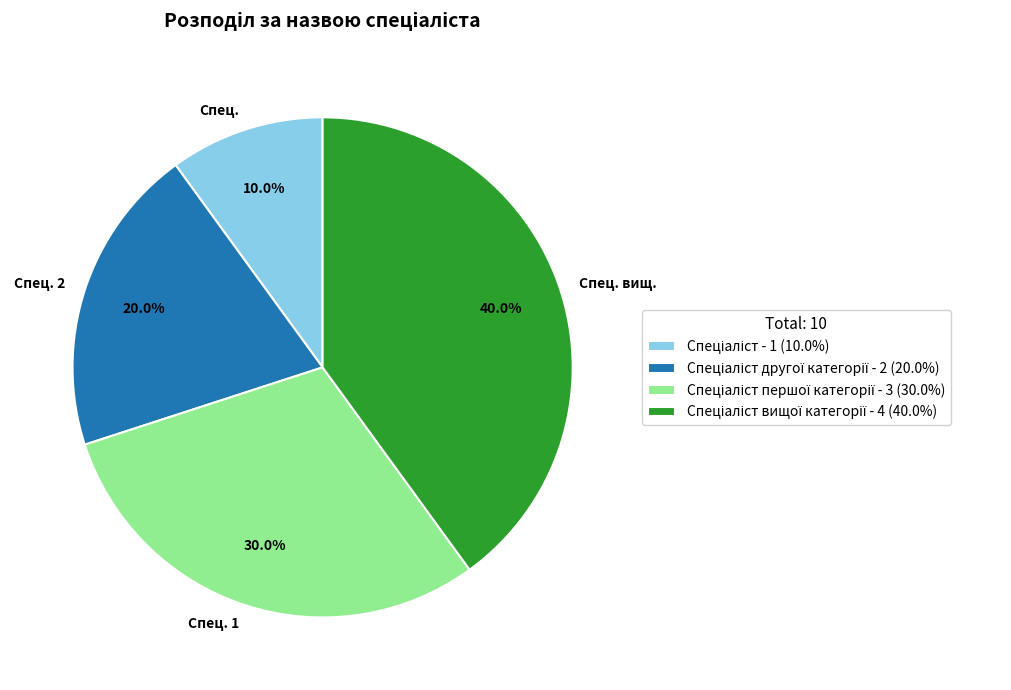

What percentage is NOT represented by Спец. вищ.?

60.0%